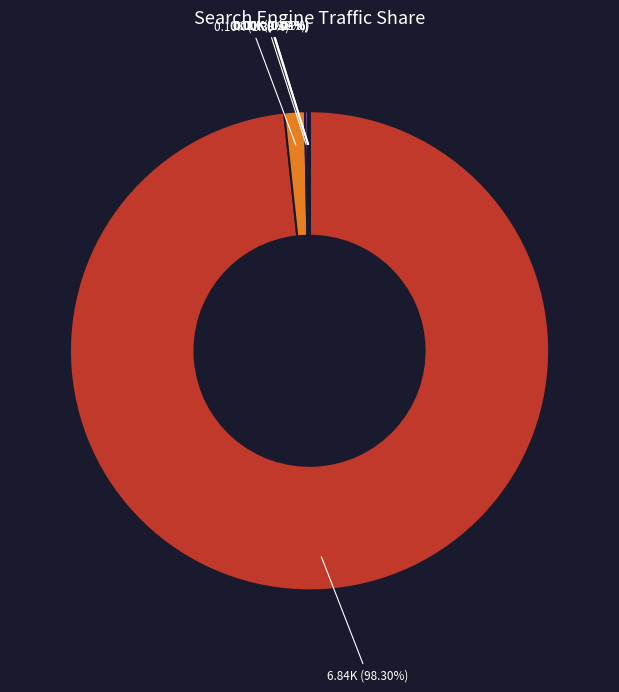

Is there a majority slice in this chart?

Yes